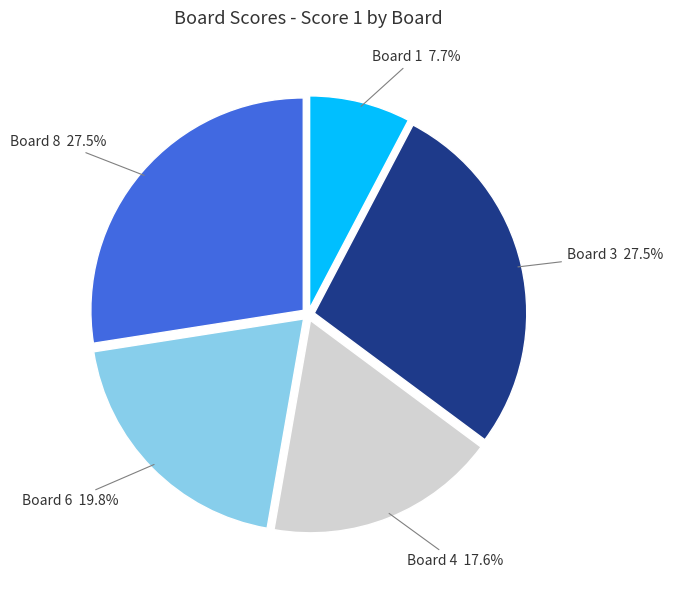

How many segments does this pie chart have?

5